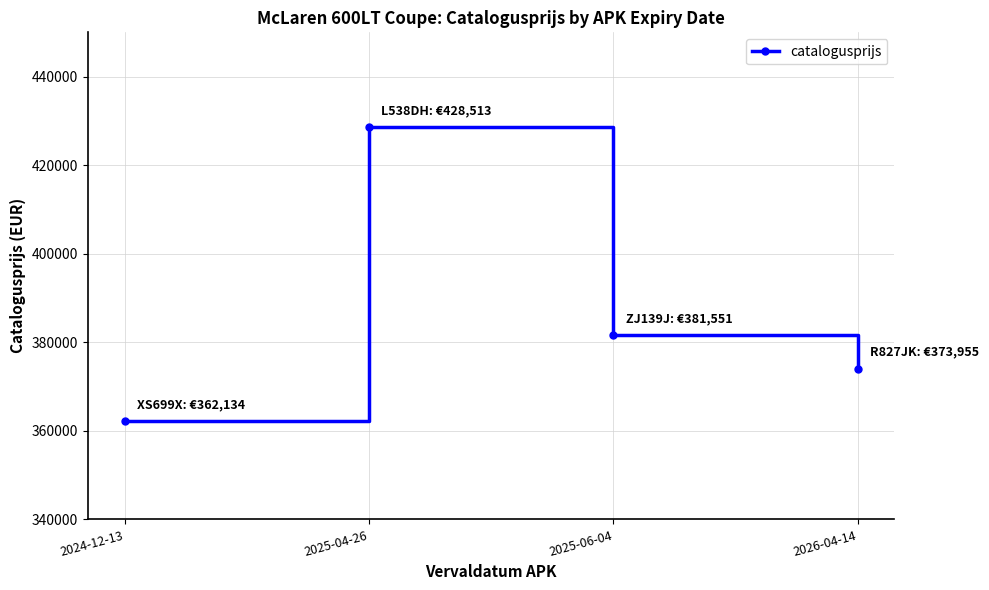

What is the minimum value shown in the chart?

362134